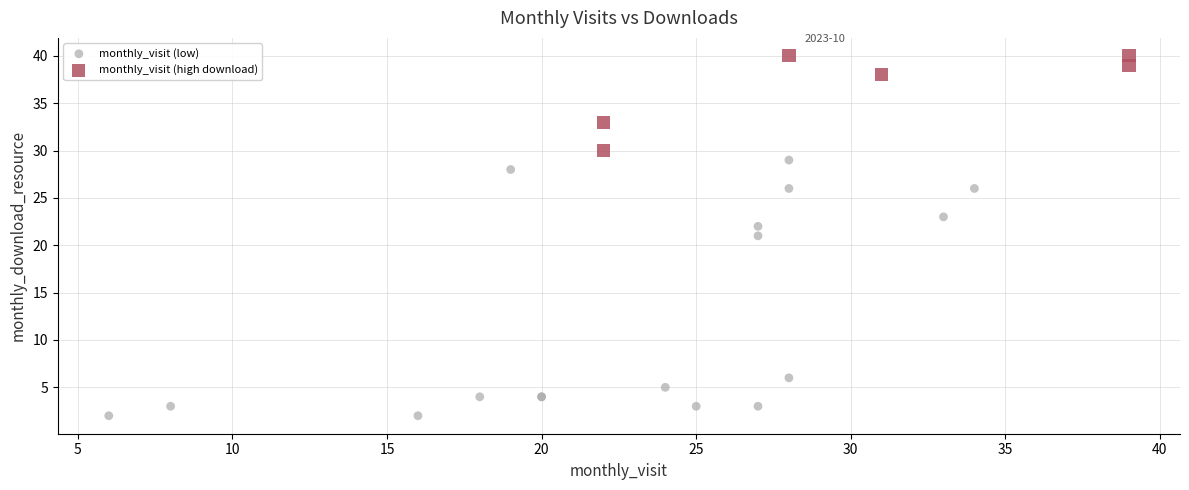

Which series has the largest Y range (max minus min)?

monthly_visit (low)